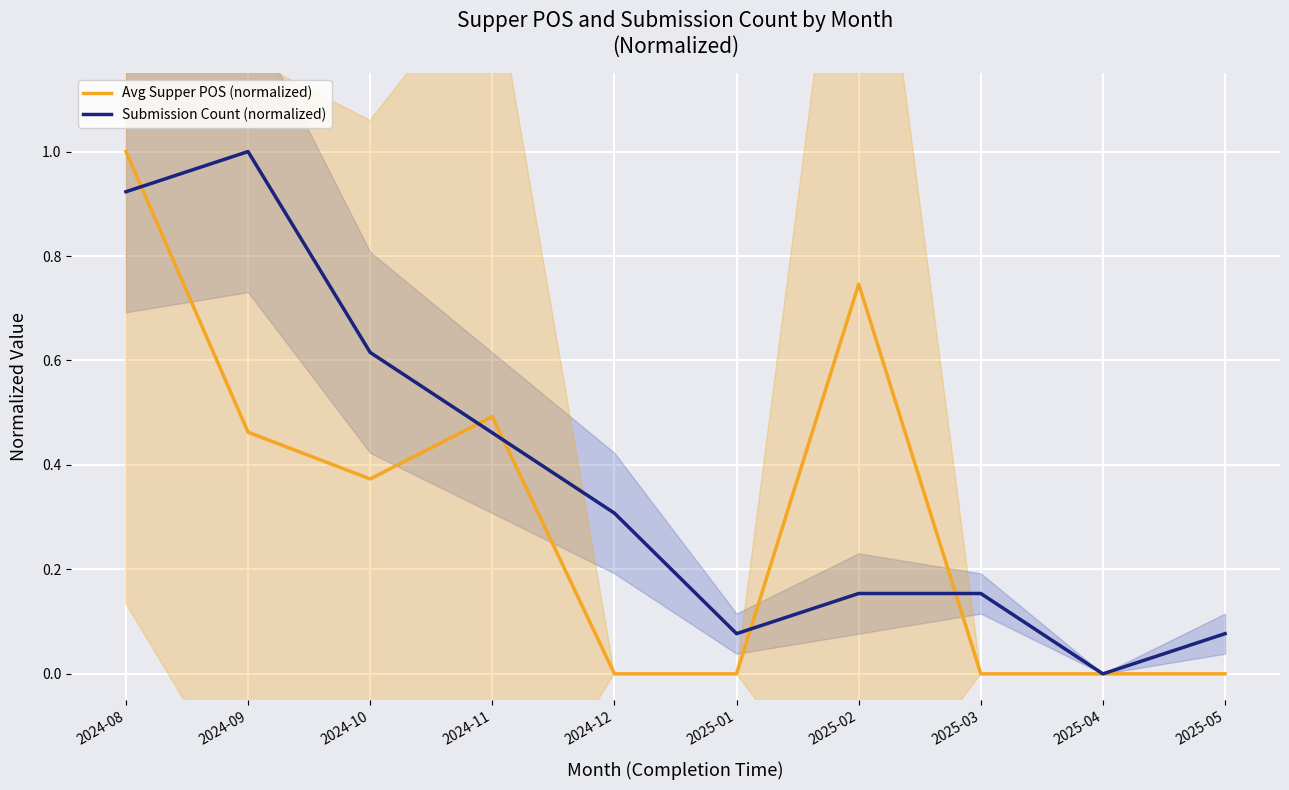

What is the maximum value for Submission Count (normalized)?

1.0